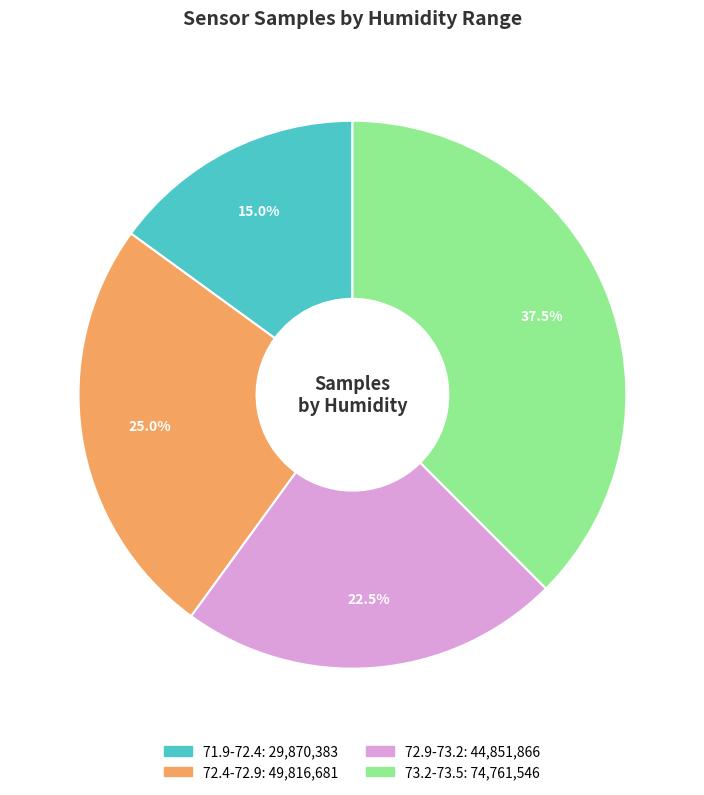

Does any single category account for the majority?

No